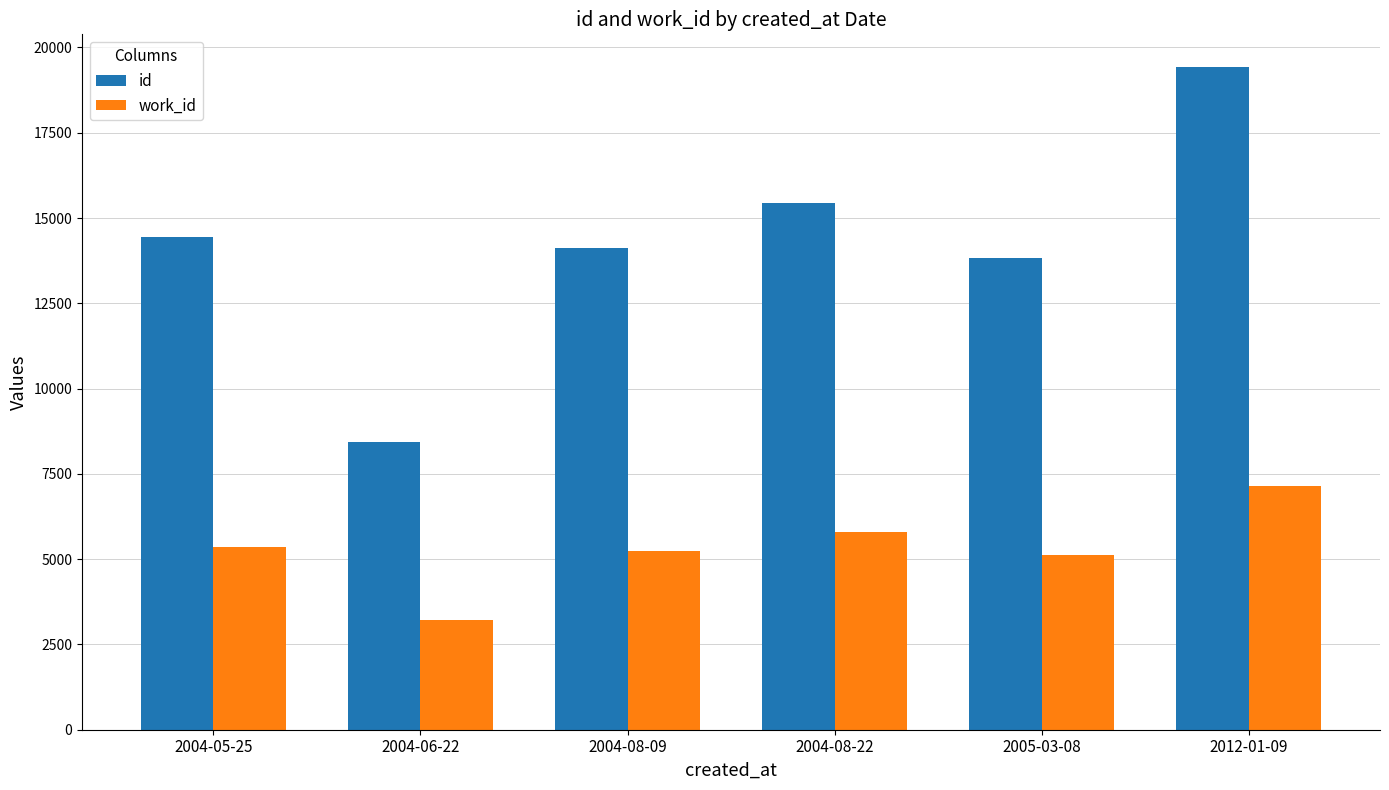

What is the difference between the maximum and second lowest values in the id series?

5572